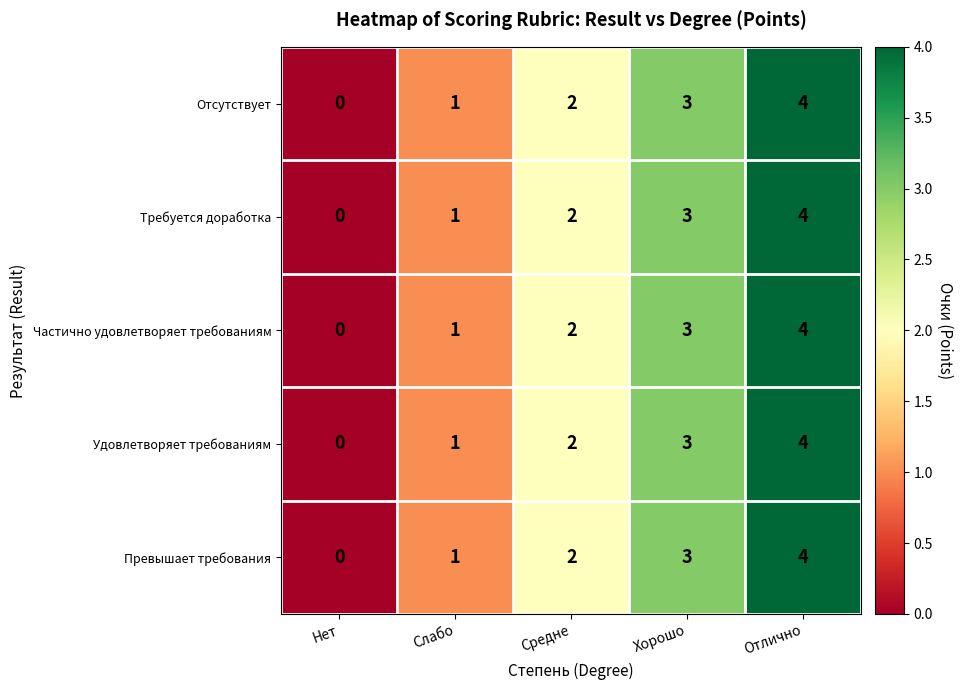

What is the sum of all Требуется доработка values?

10